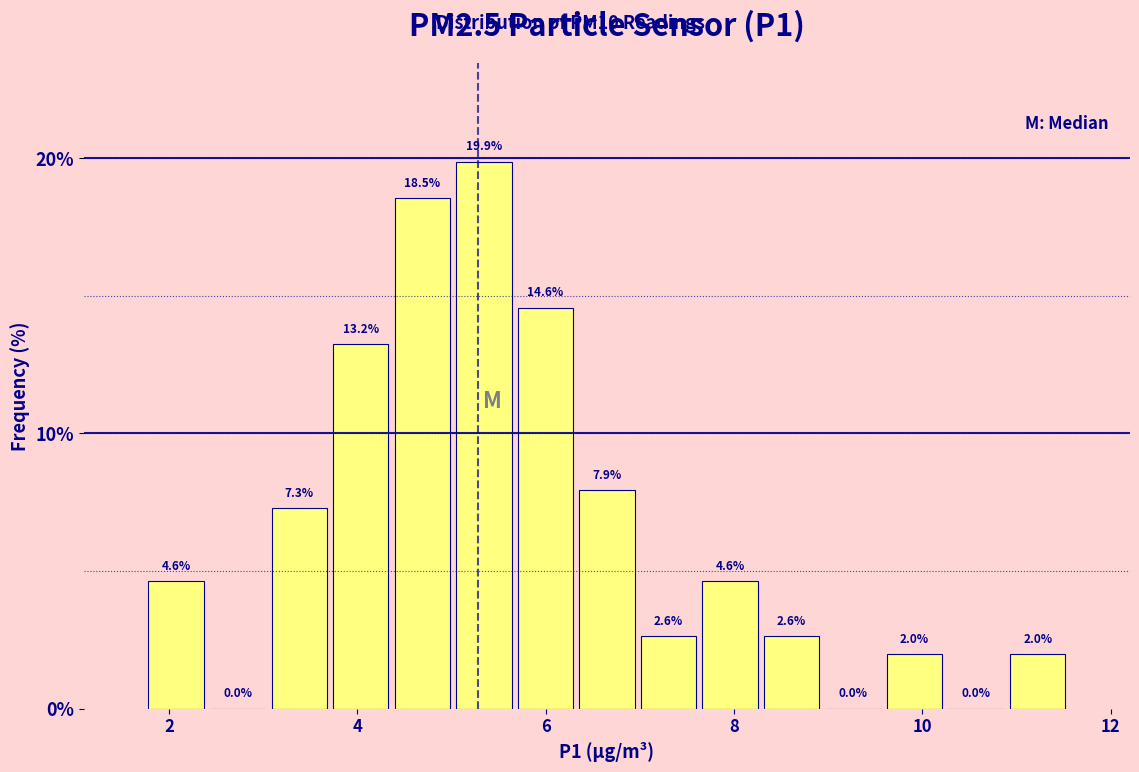

Around what value on the x-axis is the tallest bar? Give the approximate position of its centre, as read against the axis.

5.4